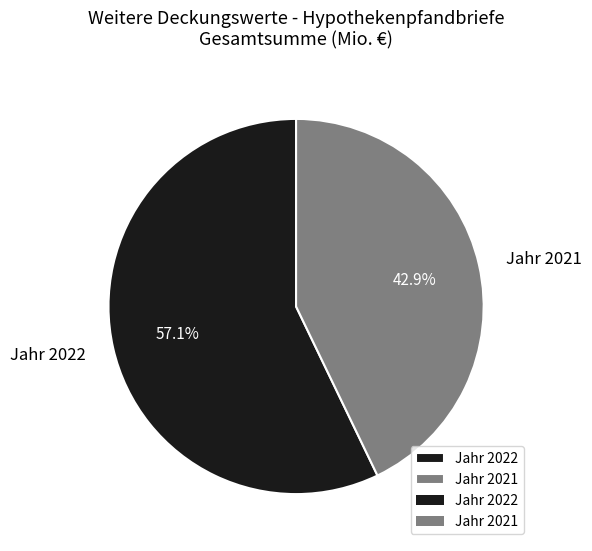

To the nearest percent, what portion does Jahr 2021 represent?

43%